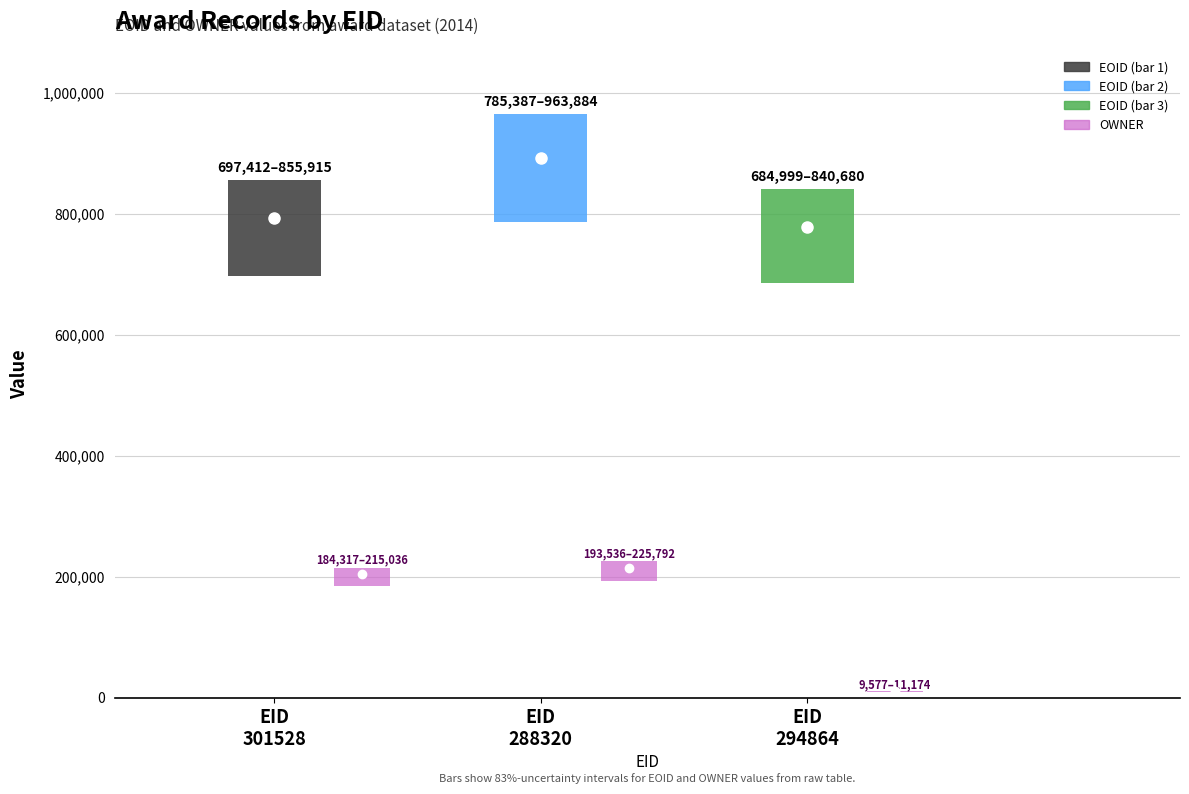

True or false: EOID has a value of 241568 at 294864.

False